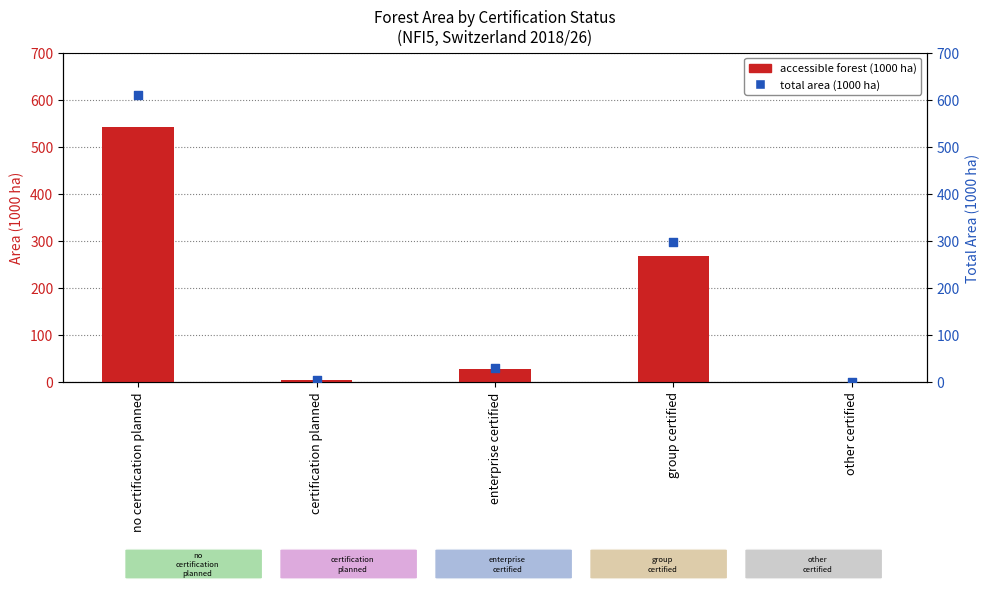

Which series has the largest total across all categories?

total area